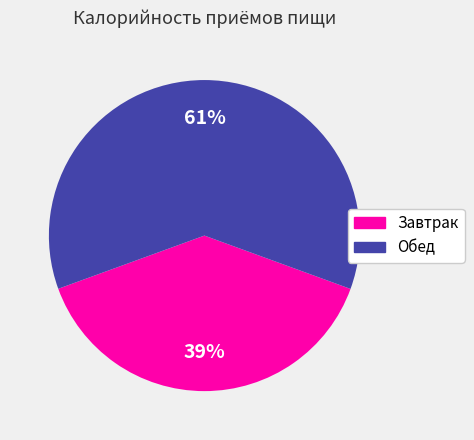

Is it true that Обед is 61% of the pie?

True